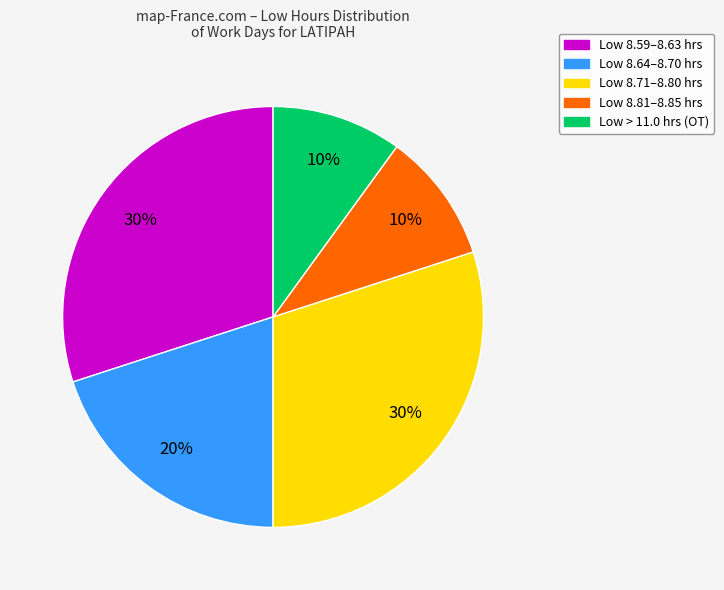

To the nearest percent, what is the difference between the largest and smallest slice percentages?

20%